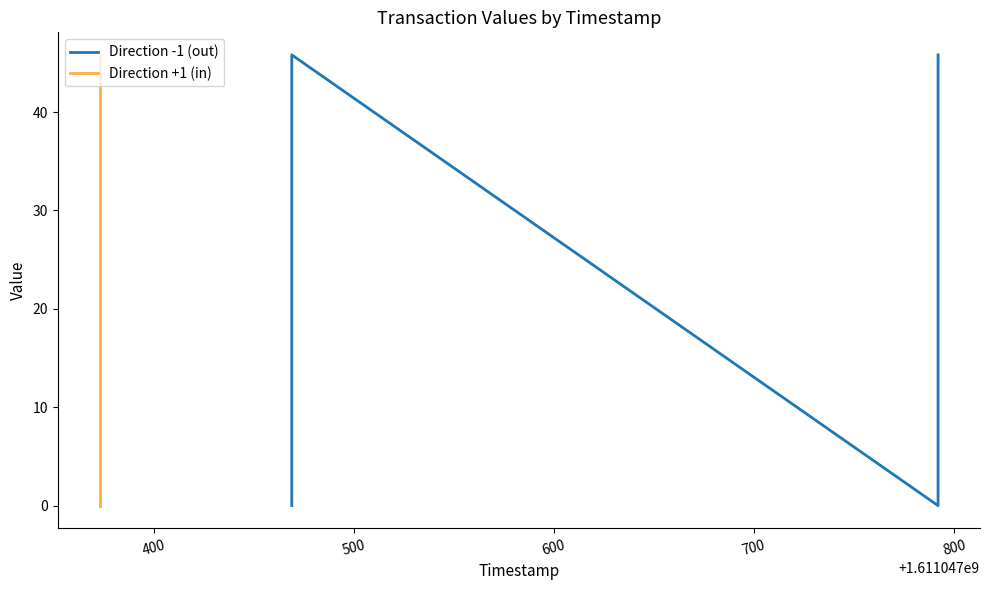

Is the value of Direction +1 (in) at 600 greater than the value of Direction -1 (out) at 400?

No